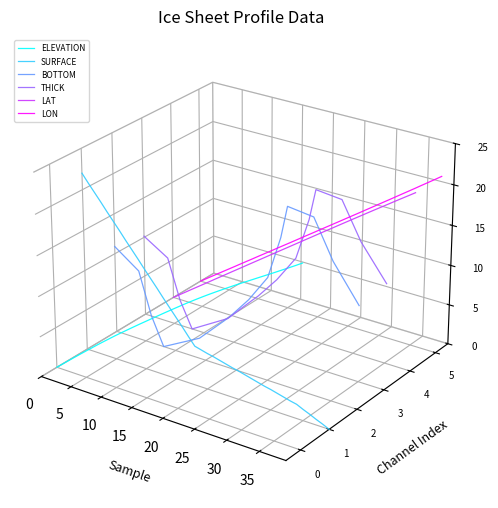

How many positive values does the LAT series have?

25